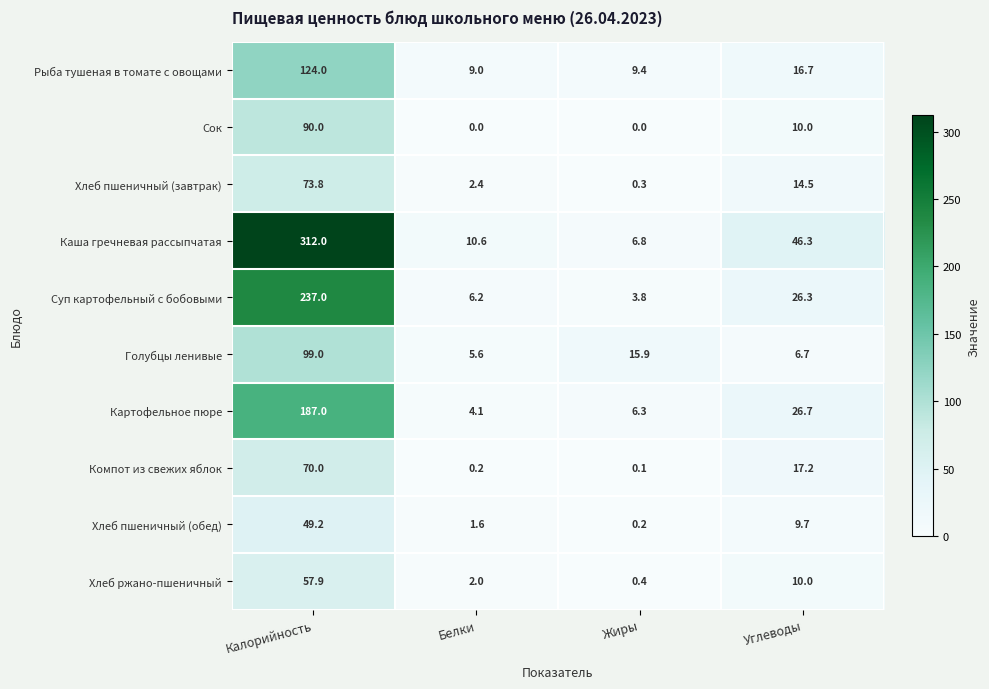

Rank the series at Жиры from lowest to highest value.

Сок, Компот из свежих яблок, Хлеб пшеничный (обед), Хлеб пшеничный (завтрак), Хлеб ржано-пшеничный, Суп картофельный с бобовыми, Картофельное пюре, Каша гречневая рассыпчатая, Рыба тушеная в томате с овощами, Голубцы ленивые